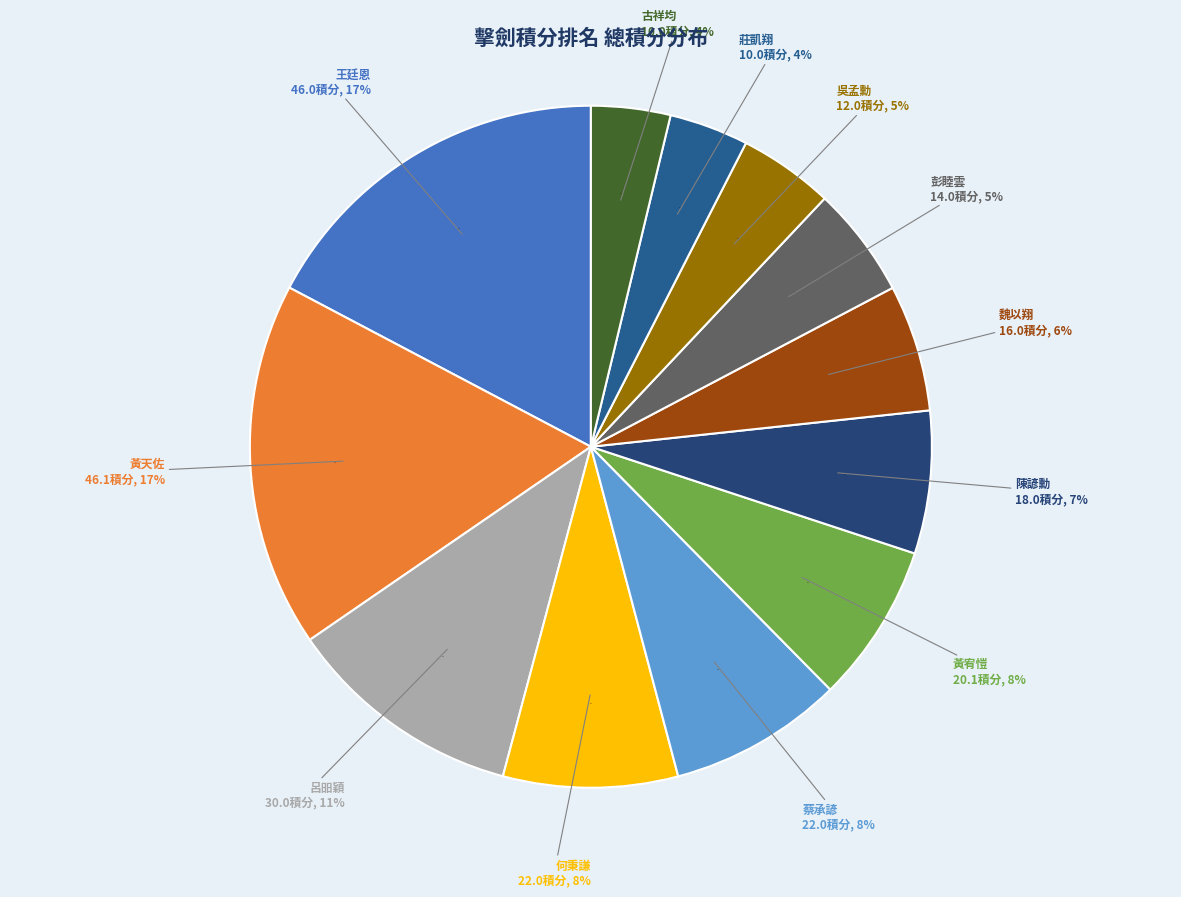

How many slices are in this pie chart?

12